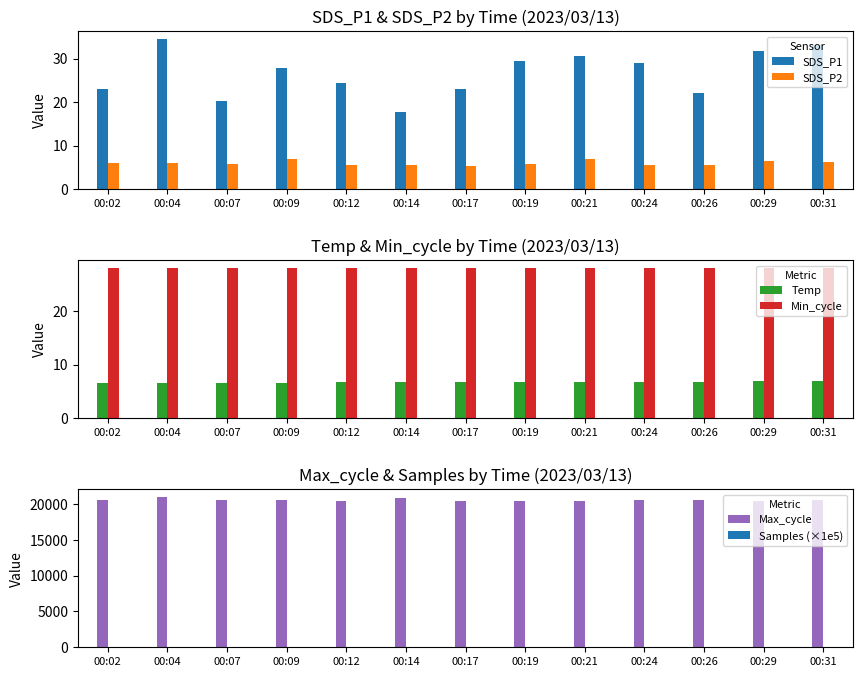

Rank the categories by SDS_P1 value from lowest to highest.

00:14, 00:07, 00:26, 00:17, 00:02, 00:12, 00:09, 00:24, 00:19, 00:21, 00:29, 00:31, 00:04